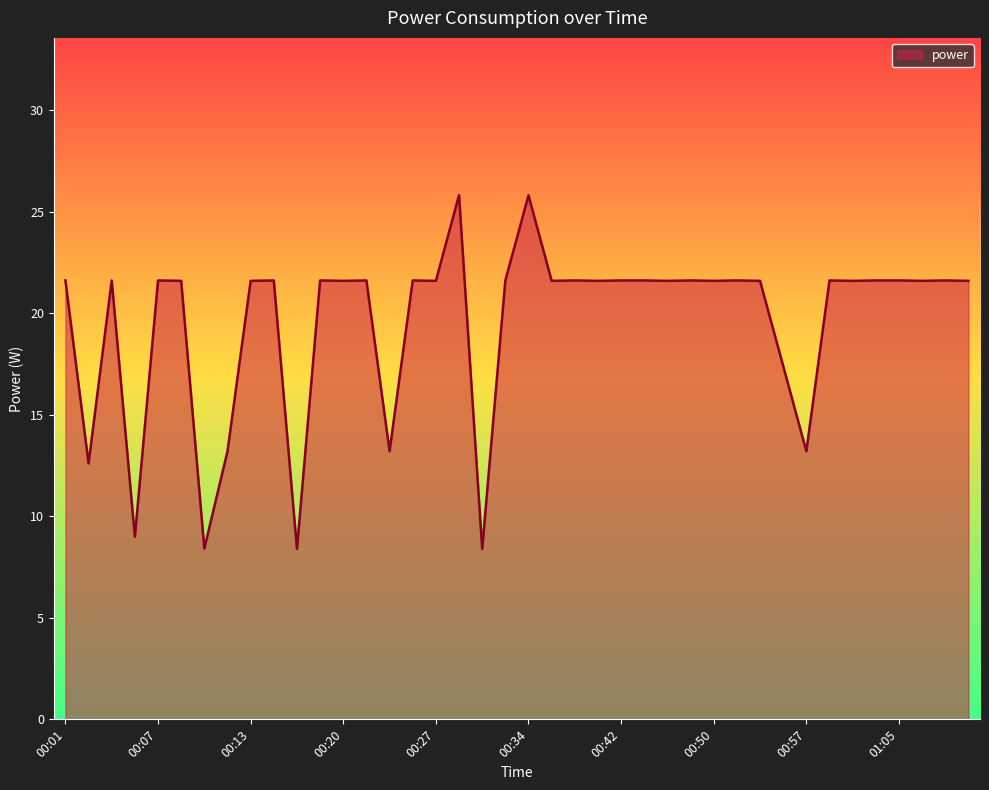

What is the average value?

19.5